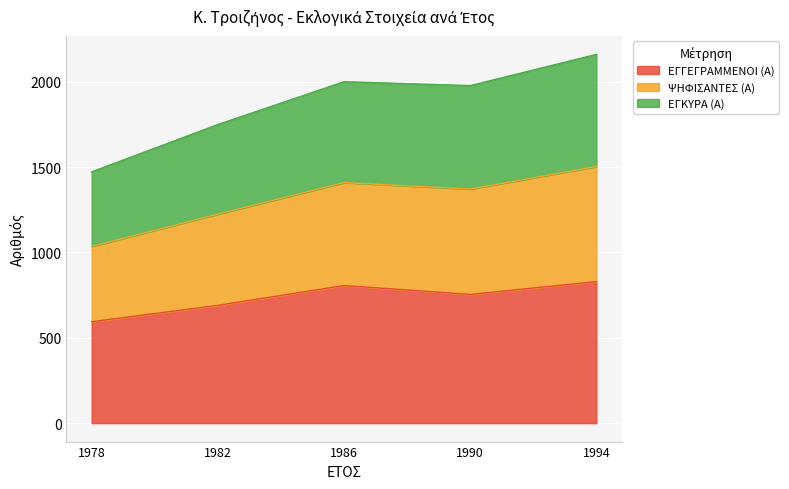

At which label does ΕΓΓΕΓΡΑΜΜΕΝΟΙ (Α) reach its minimum?

1978